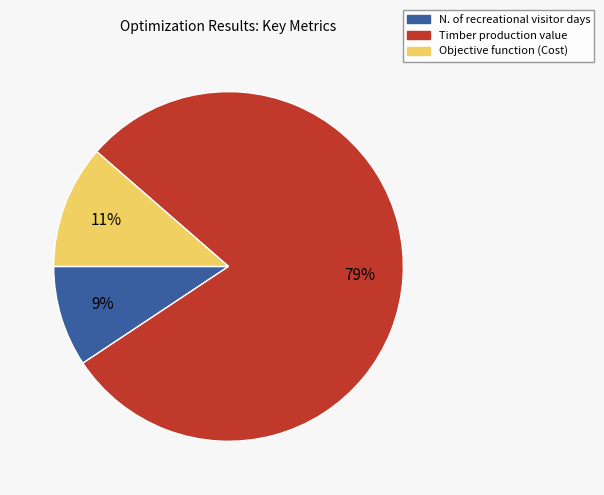

Rank the categories by value from lowest to highest.

N. of recreational visitor days, Objective function (Cost), Timber production value